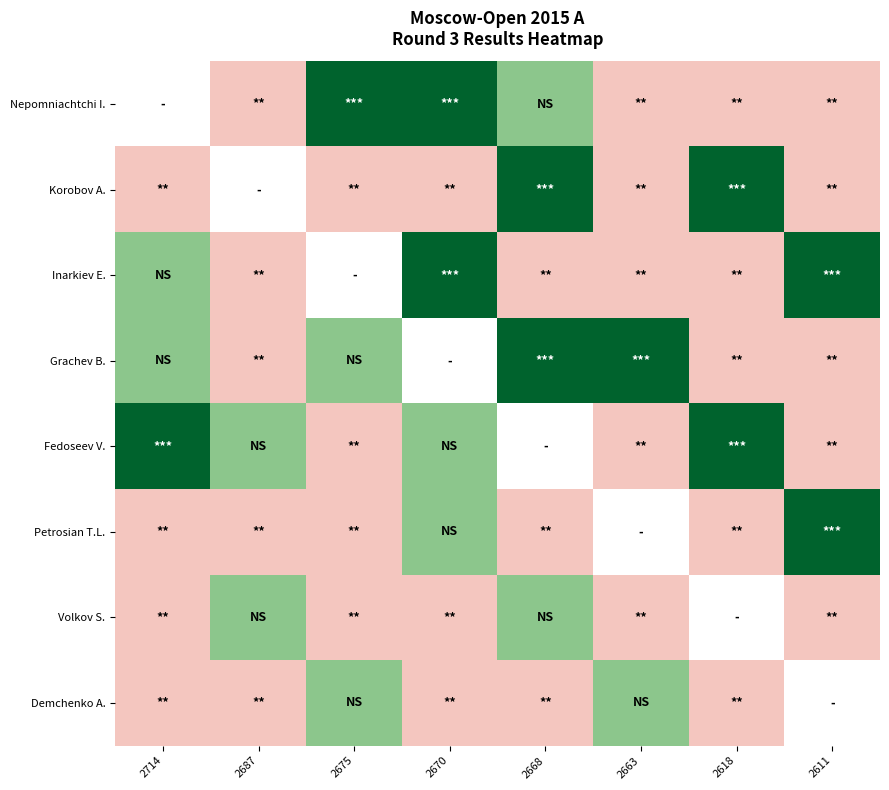

Which series has the widest spread of values?

GM Nepomniachtchi Ian